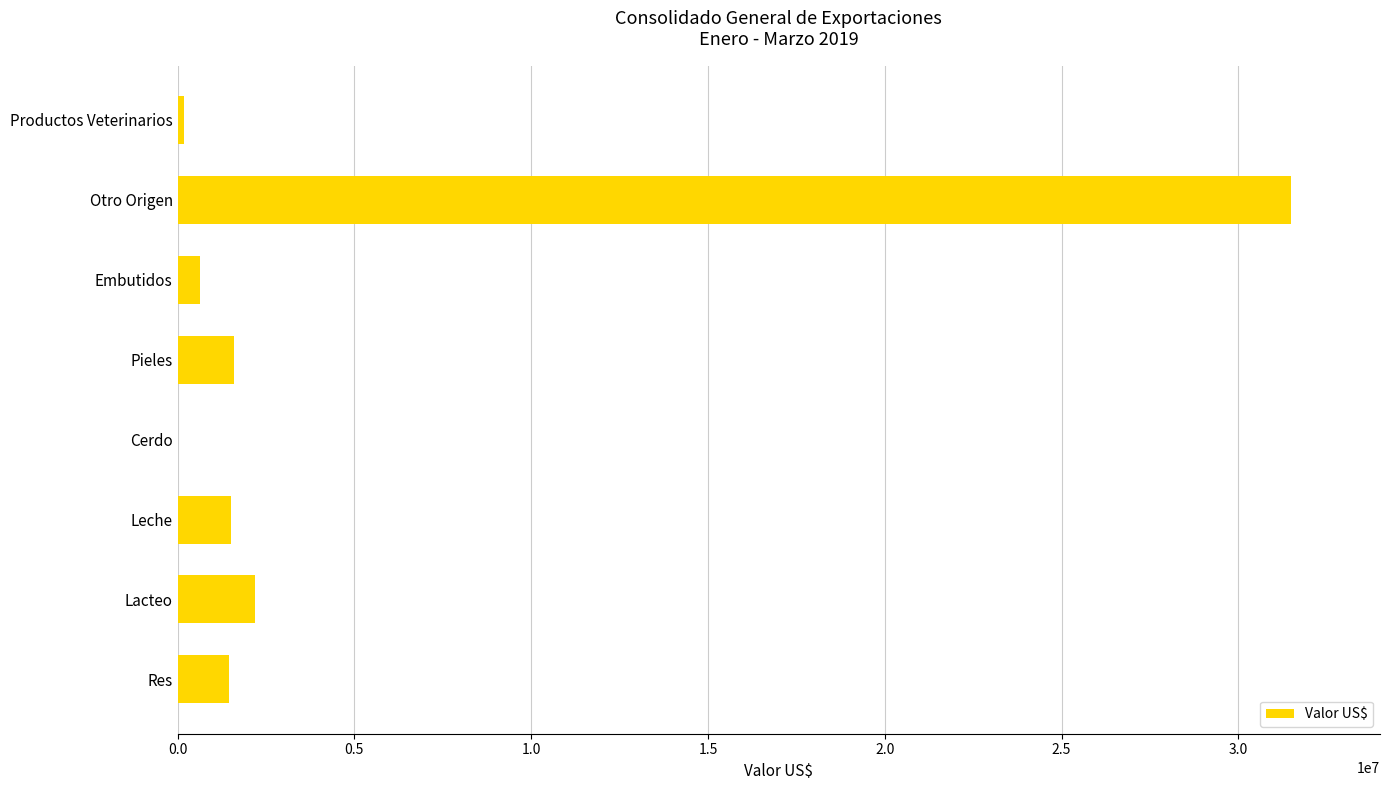

How many values exceed 1500418?

4